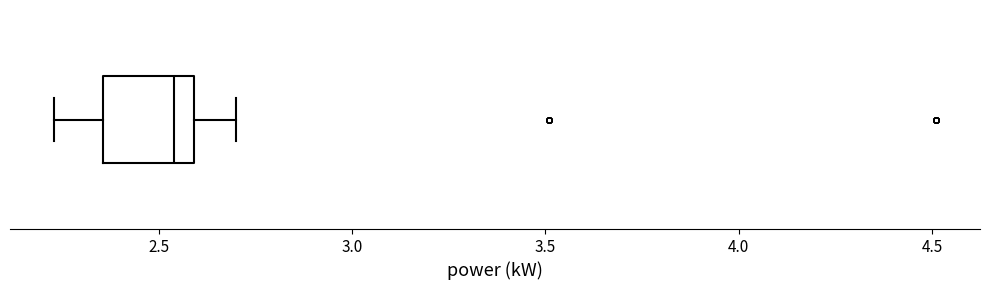

Where does the median line of the box sit on the x-axis? The values are not printed on the chart, so give them approximately, as read against the axis.

2.55